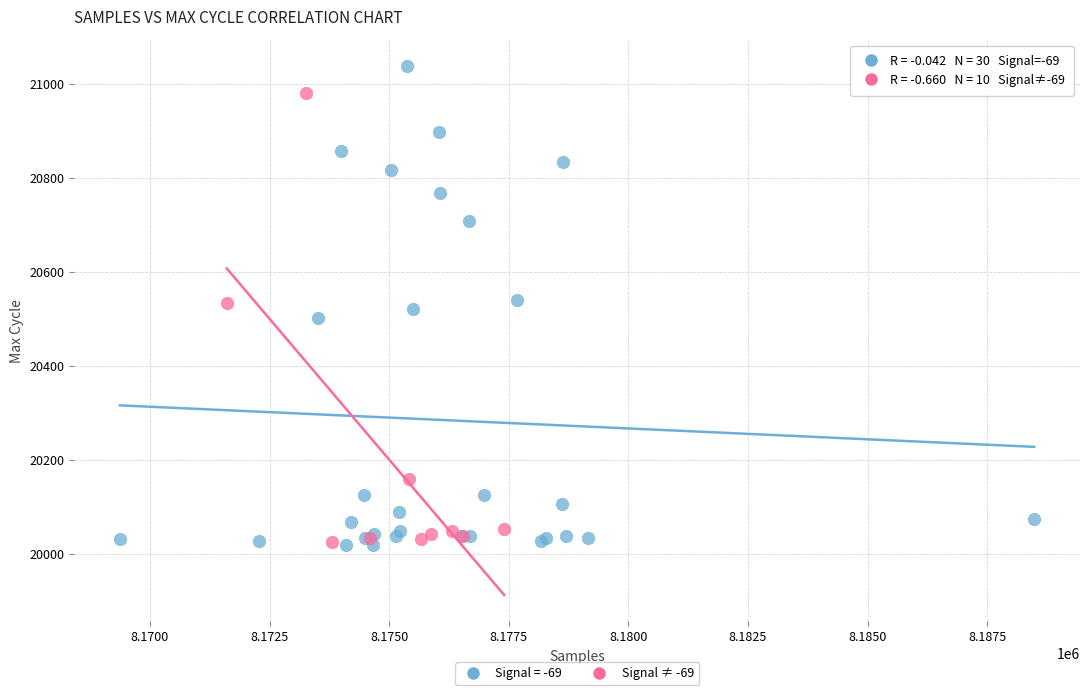

Which series contains the highest Y value?

Signal = -69